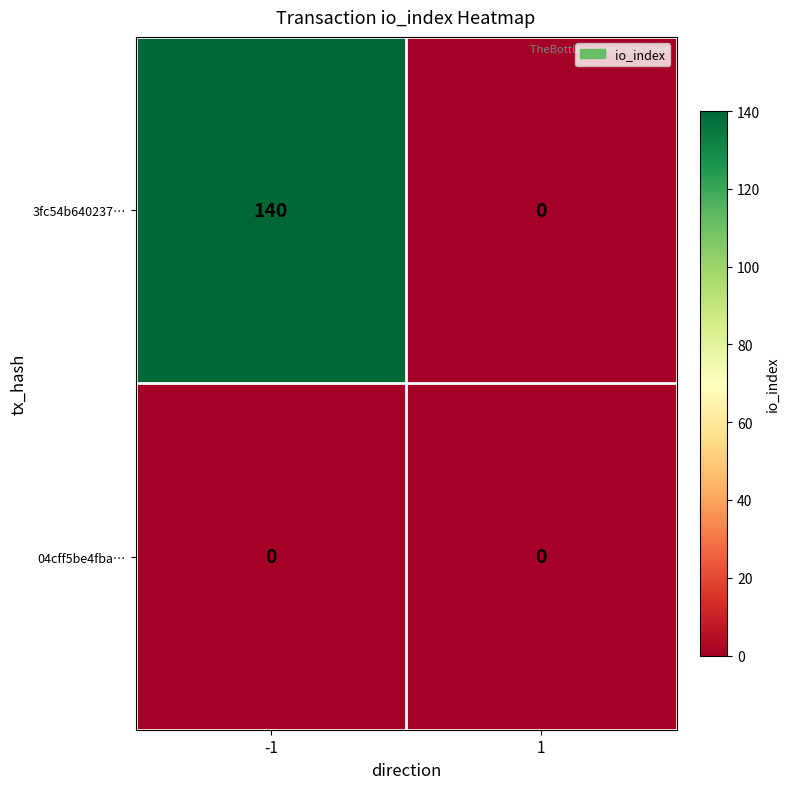

Reading left to right, extract all data points from this chart.

3fc54b640237…: 140	0
04cff5be4fba…: 0	0